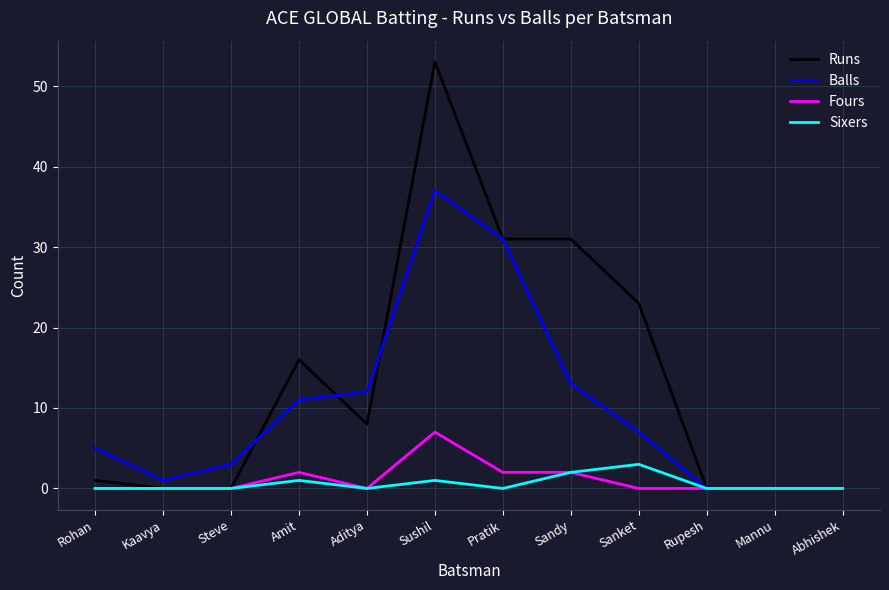

Reading right to left, list all the values displayed in this chart.

Runs: Abhishek=0	Mannu=0	Rupesh=0	Sanket=23	Sandy=31	Pratik=31	Sushil=53	Aditya=8	Amit=16	Steve=0	Kaavya=0	Rohan=1
Balls: Abhishek=0	Mannu=0	Rupesh=0	Sanket=7	Sandy=13	Pratik=31	Sushil=37	Aditya=12	Amit=11	Steve=3	Kaavya=1	Rohan=5
Fours: Abhishek=0	Mannu=0	Rupesh=0	Sanket=0	Sandy=2	Pratik=2	Sushil=7	Aditya=0	Amit=2	Steve=0	Kaavya=0	Rohan=0
Sixers: Abhishek=0	Mannu=0	Rupesh=0	Sanket=3	Sandy=2	Pratik=0	Sushil=1	Aditya=0	Amit=1	Steve=0	Kaavya=0	Rohan=0